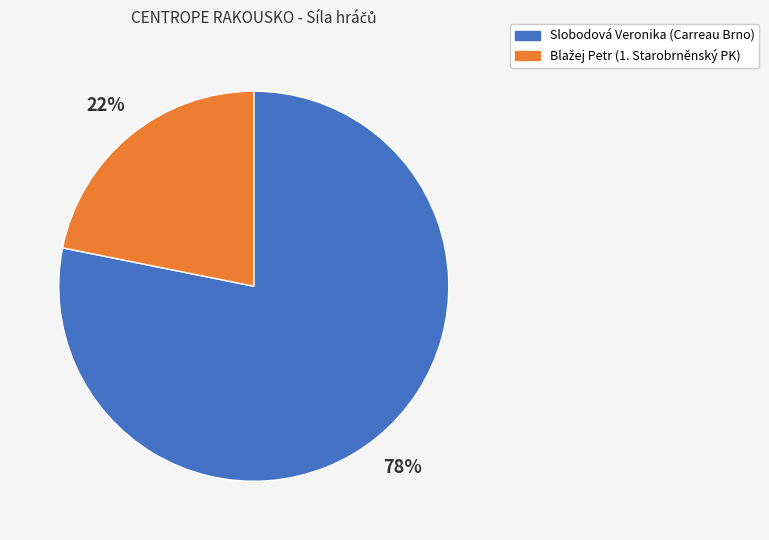

True or false: Slobodová Veronika (Carreau Brno) accounts for 88% of the total.

False